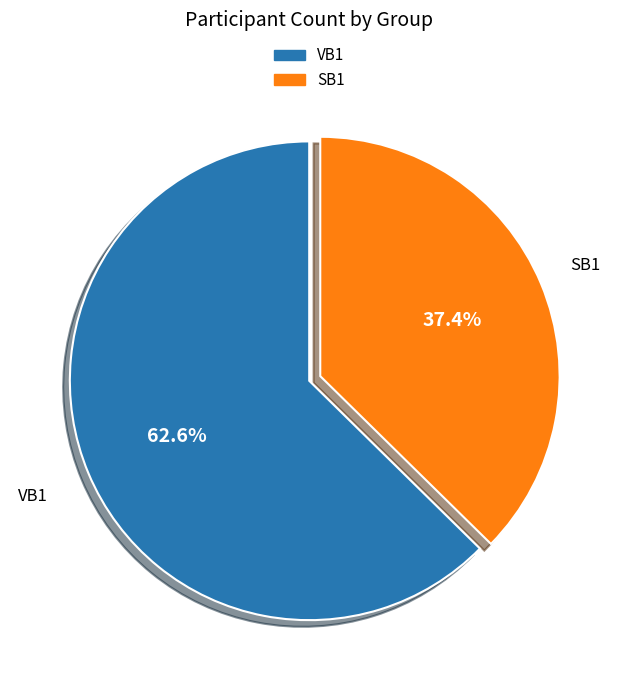

To the nearest percent, what is the average slice percentage?

50%